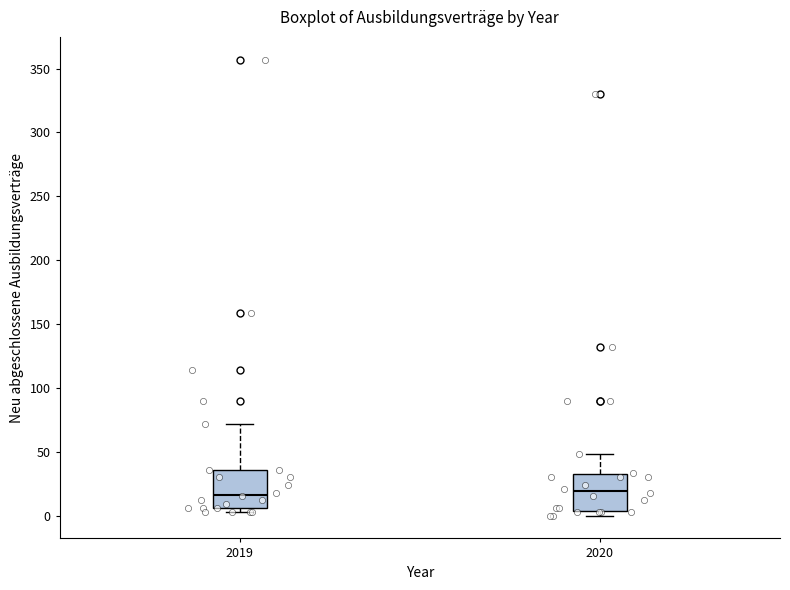

Reading left to right, read every box against the y-axis: the position of its median line, the range the box covers, and the ends of its whiskers. The values are not printed on the chart, so give them approximately, as read against the axis.

2019: median 15, box 5 to 35, whiskers 5 (just below the box's lower edge) to 70
2020: median 20, box 5 to 30, whiskers 0 to 50